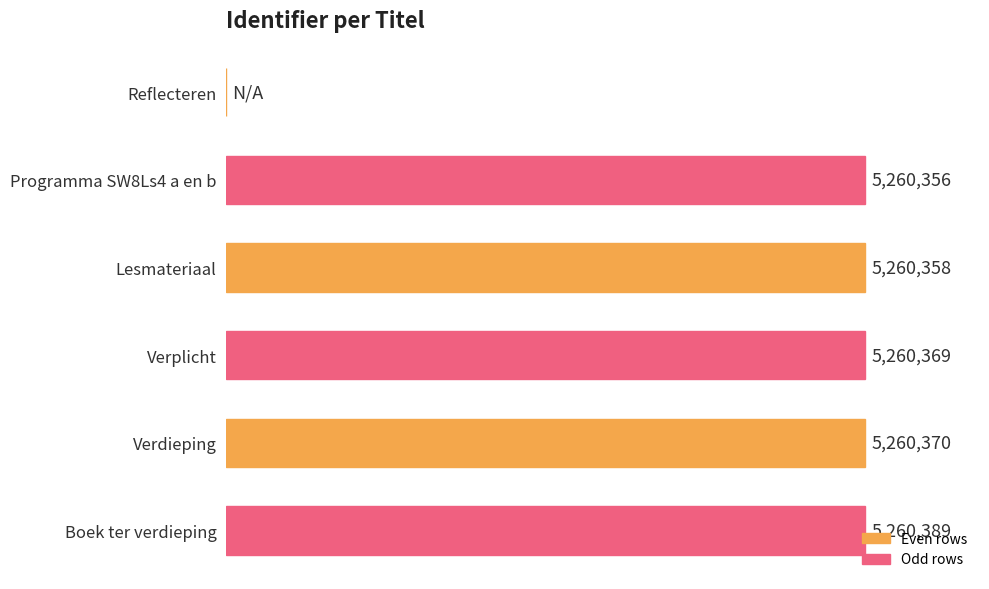

At which category does the chart reach its peak across all series?

Boek ter verdieping